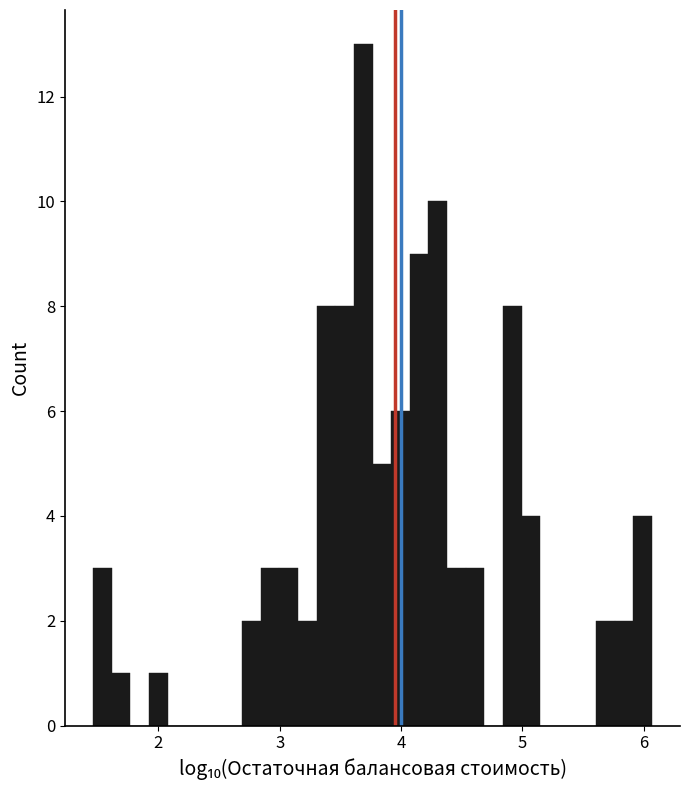

Read against the x-axis, roughly where is the centre of the tallest bar?

3.7